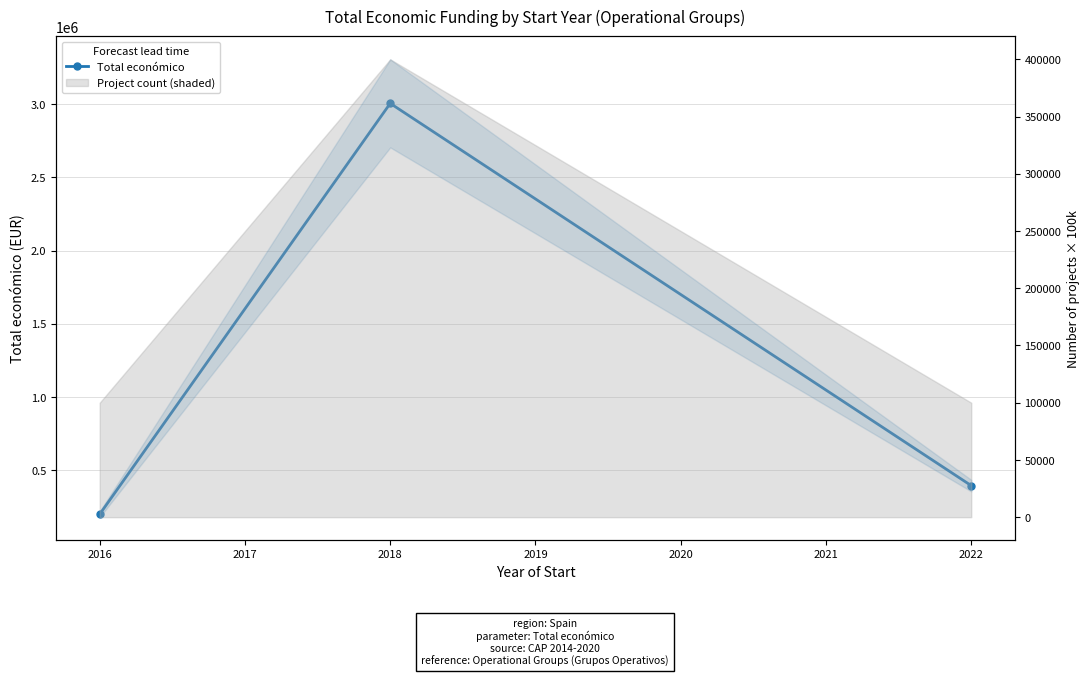

Reading right to left, list all the values displayed in this chart.

395340	3004974	199983